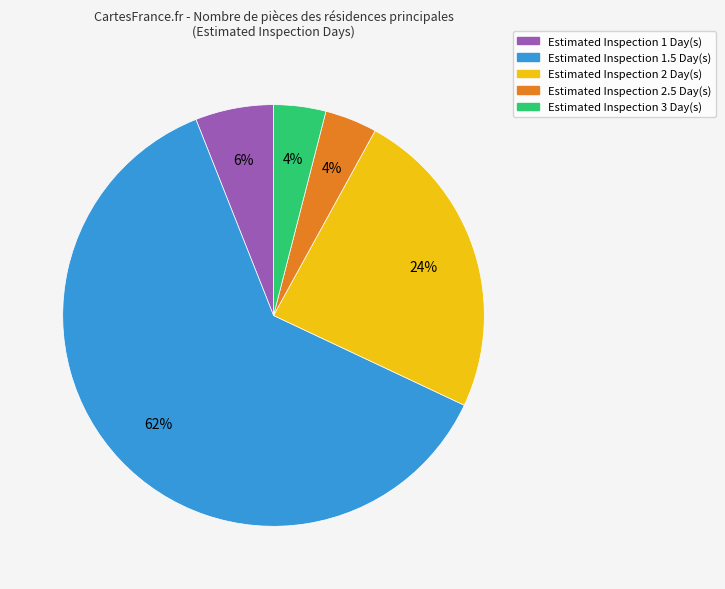

To the nearest percent, what is the average slice percentage?

20%